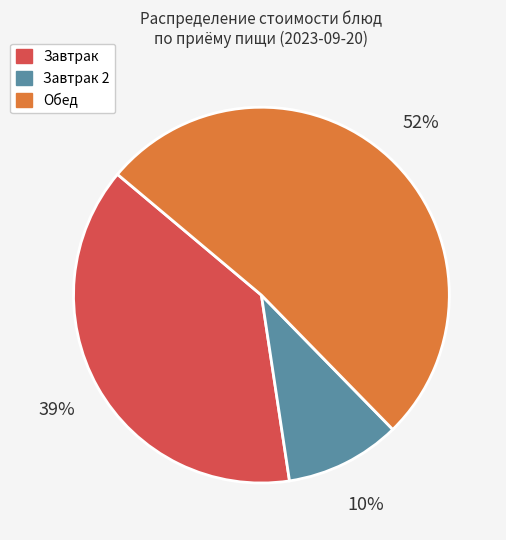

Count the number of slices in the pie.

3